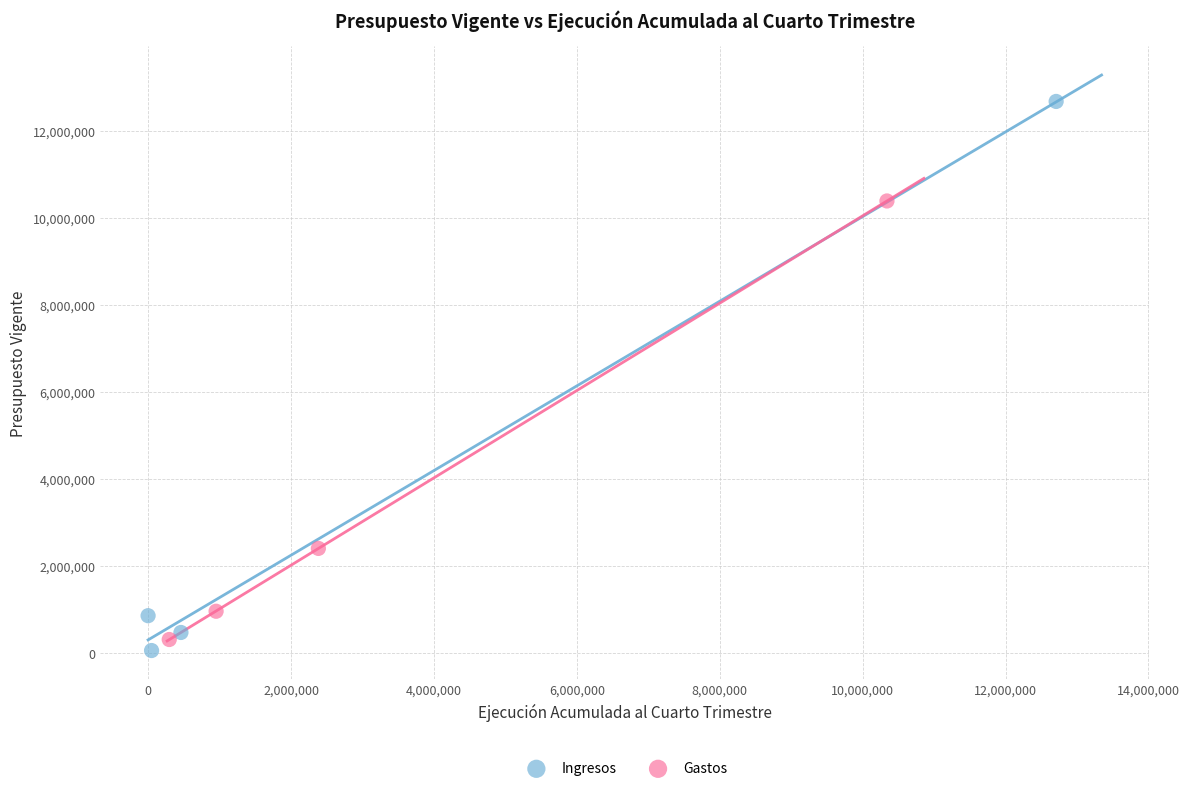

Which series has the widest spread of Y values?

Ingresos